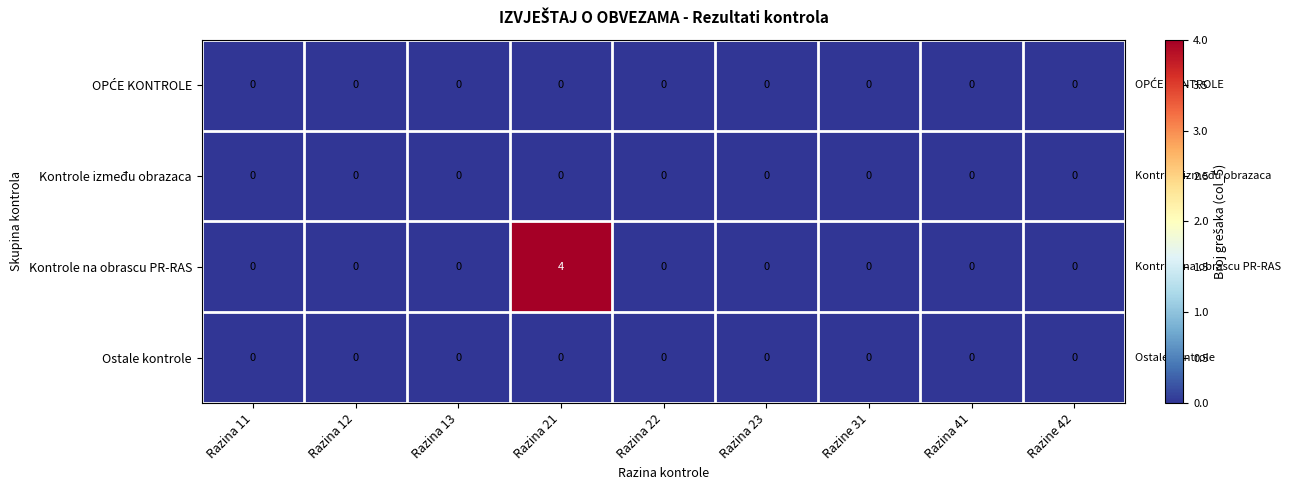

What is the greatest value displayed?

4